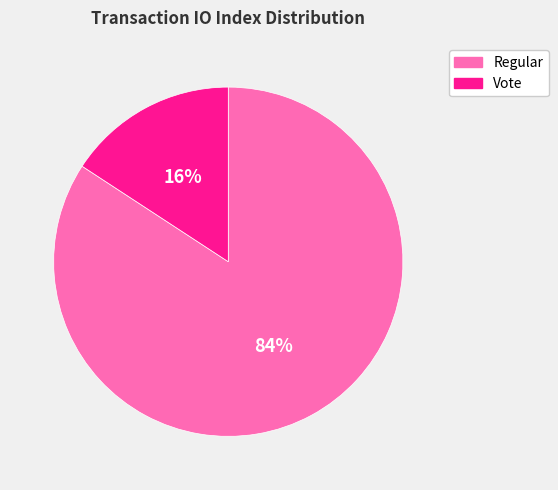

Which category accounts for the majority?

Regular